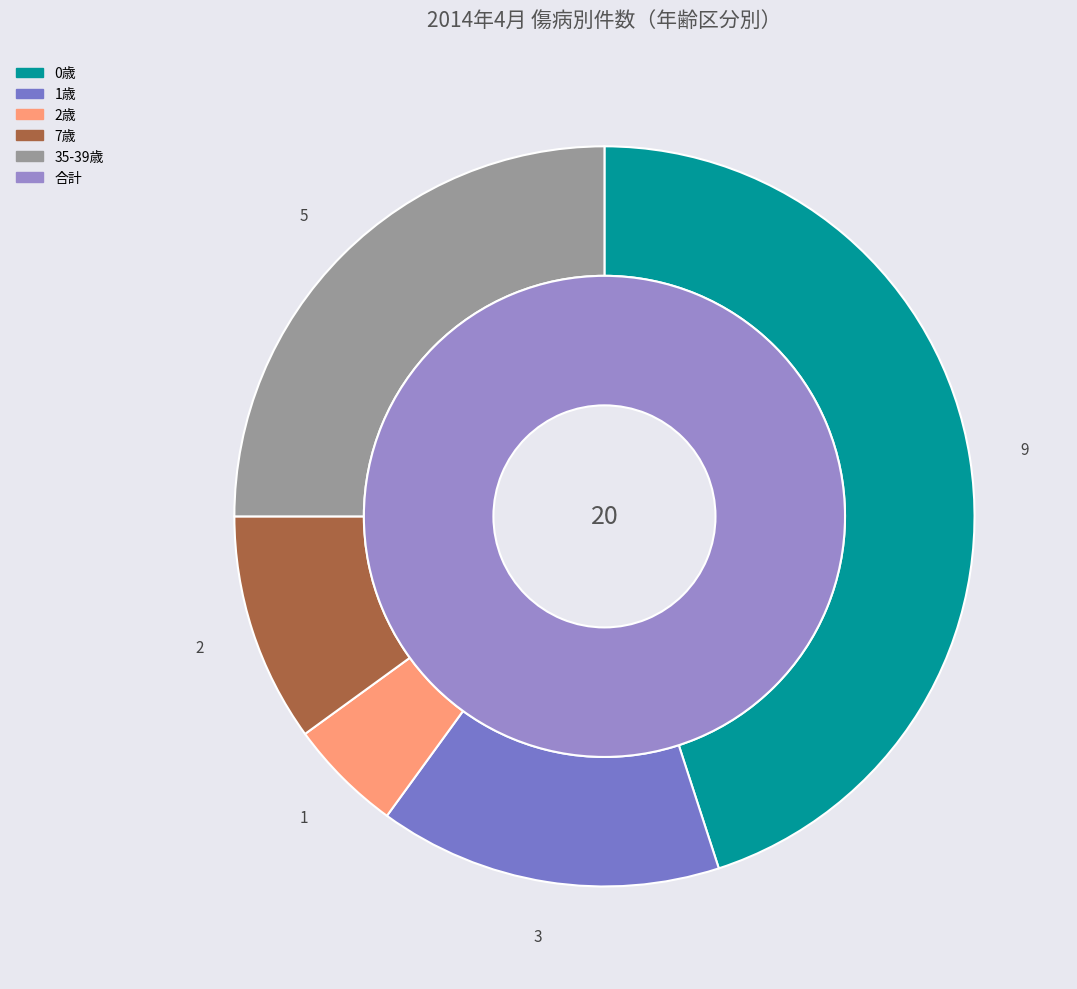

What is the largest slice in the pie chart?

0歳